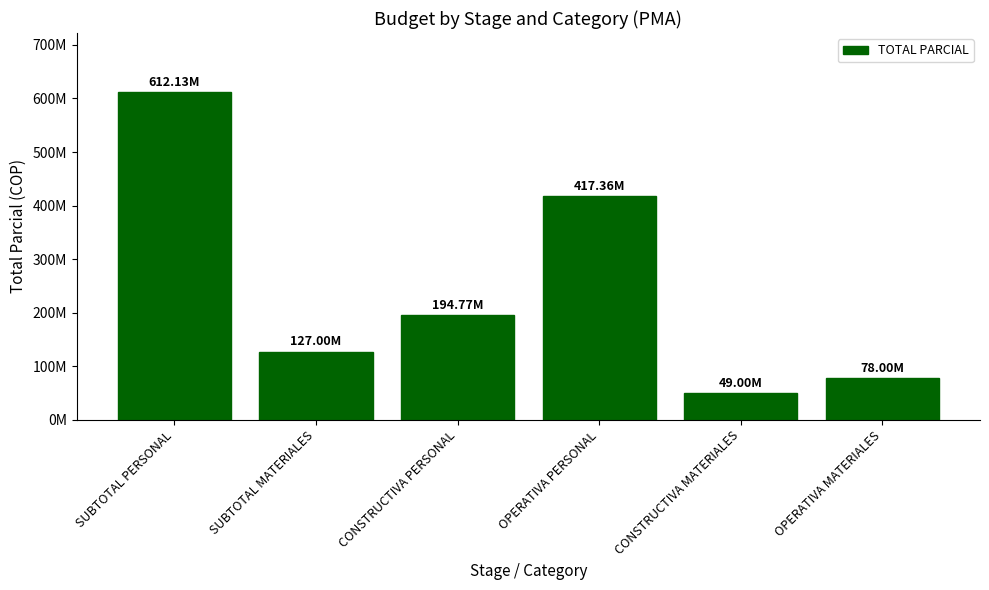

What is the change in value from SUBTOTAL PERSONAL to CONSTRUCTIVA MATERIALES?

-563128000